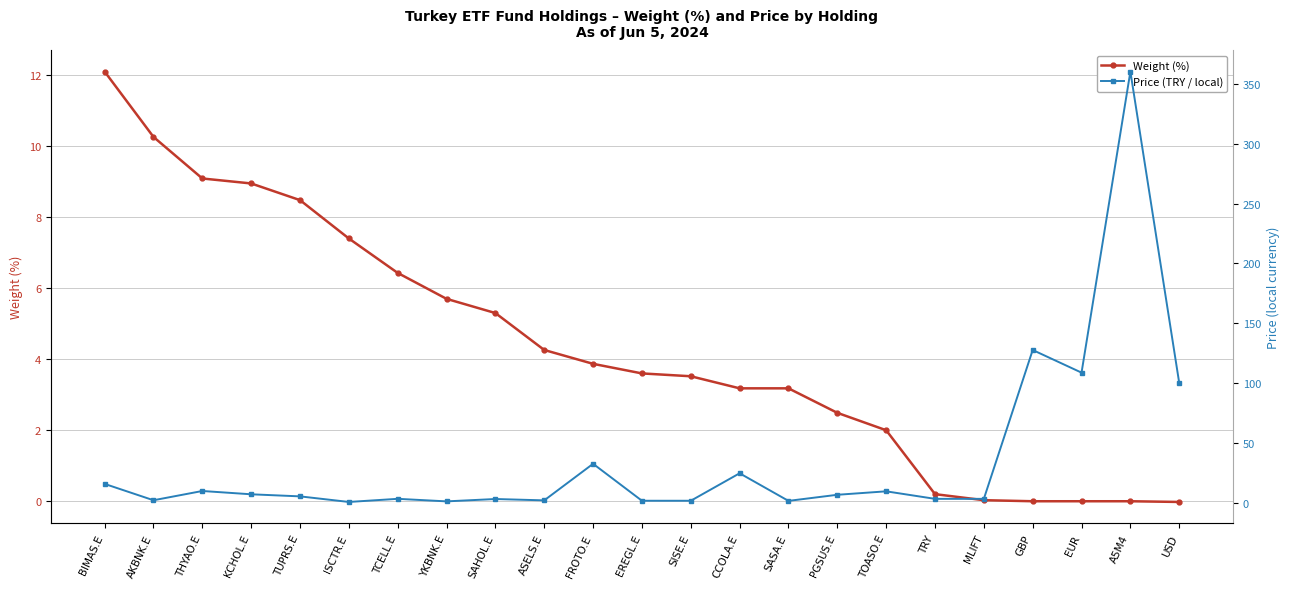

What is the value of the Price (TRY / local) point at the 21st from the left?

108.7